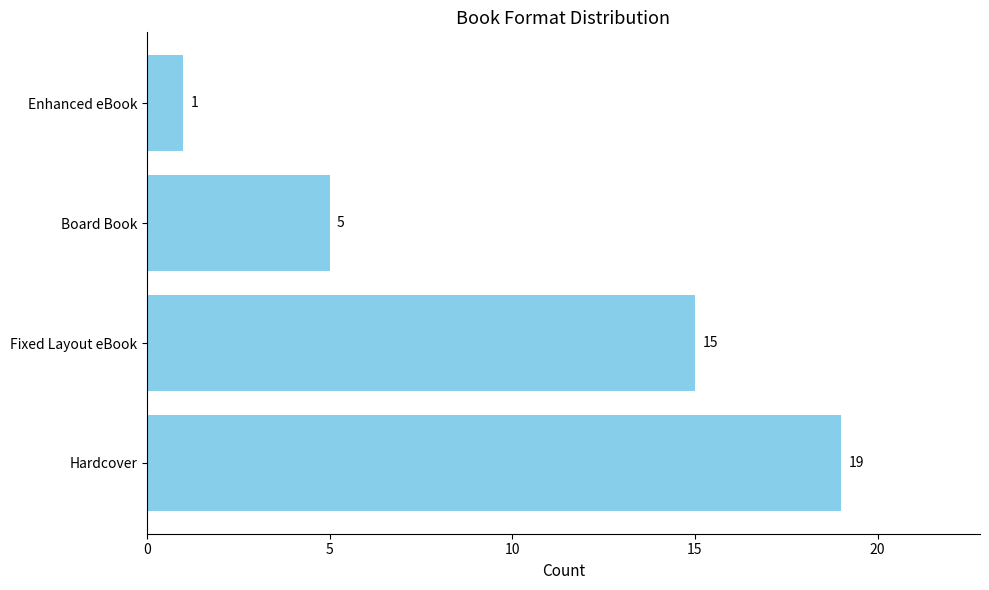

Count the values in the range 5 to 19.

3